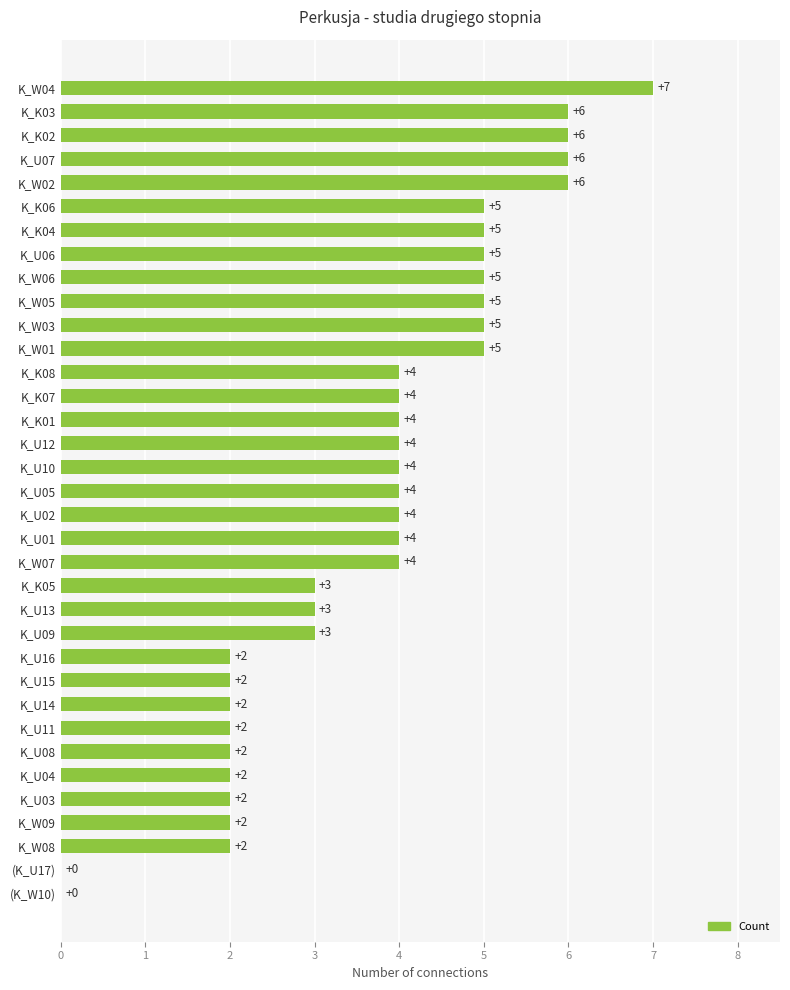

Approximately how many times larger is the value at K_U01 compared to K_U09?

1.3